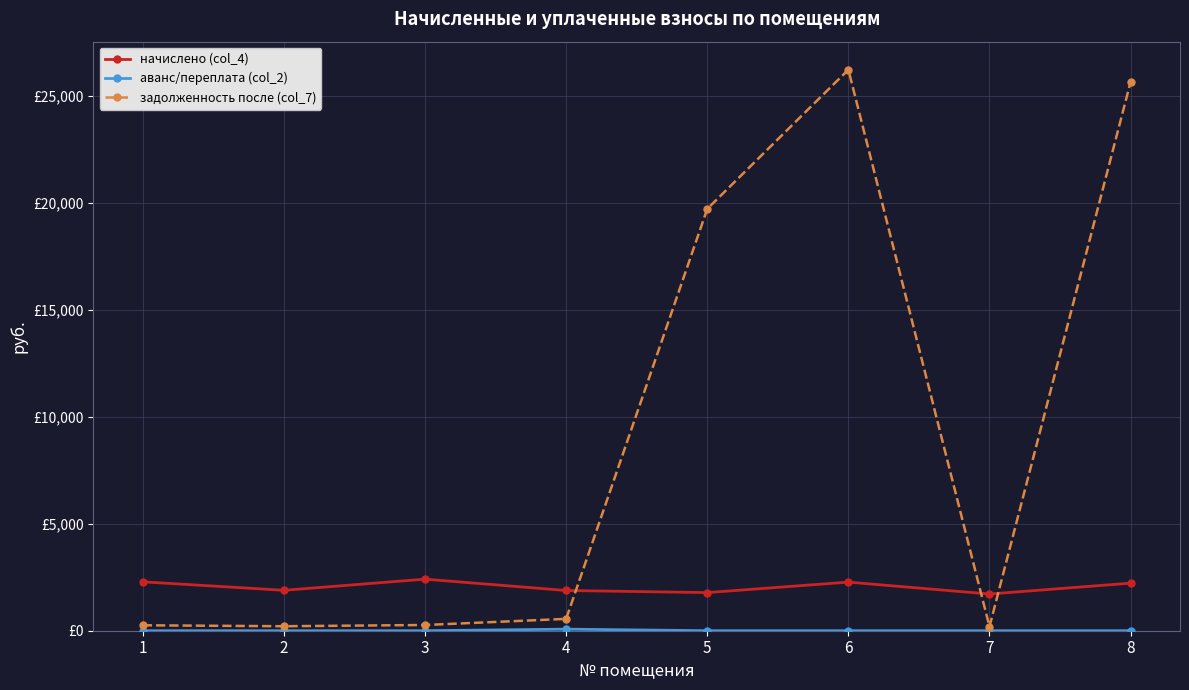

At how many categories does at least one series exceed 2607?

3